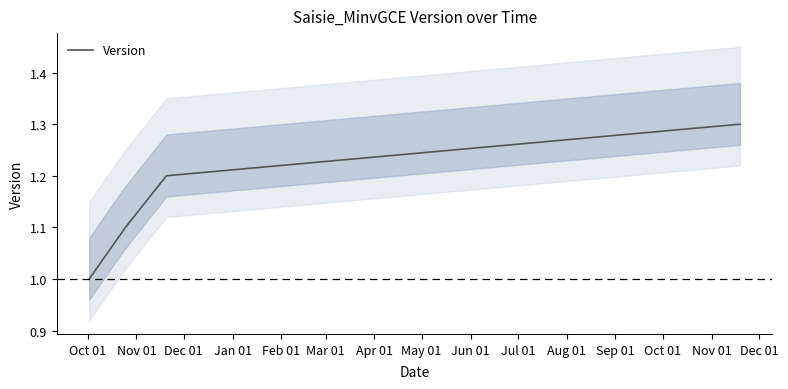

True or false: Version has more than 2 points higher than both neighbors.

False